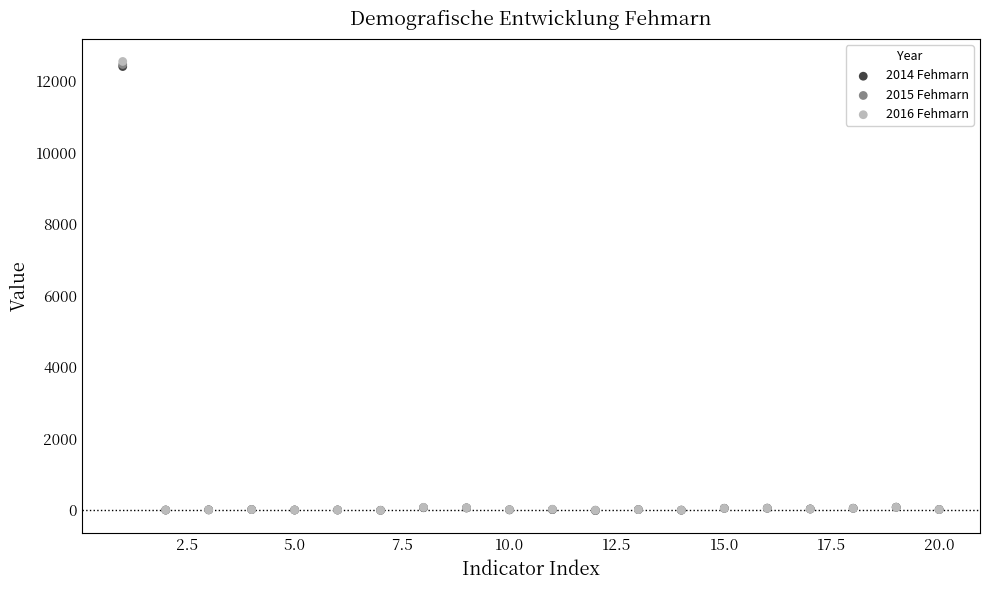

Which series has the widest spread of Y values?

2016 Fehmarn